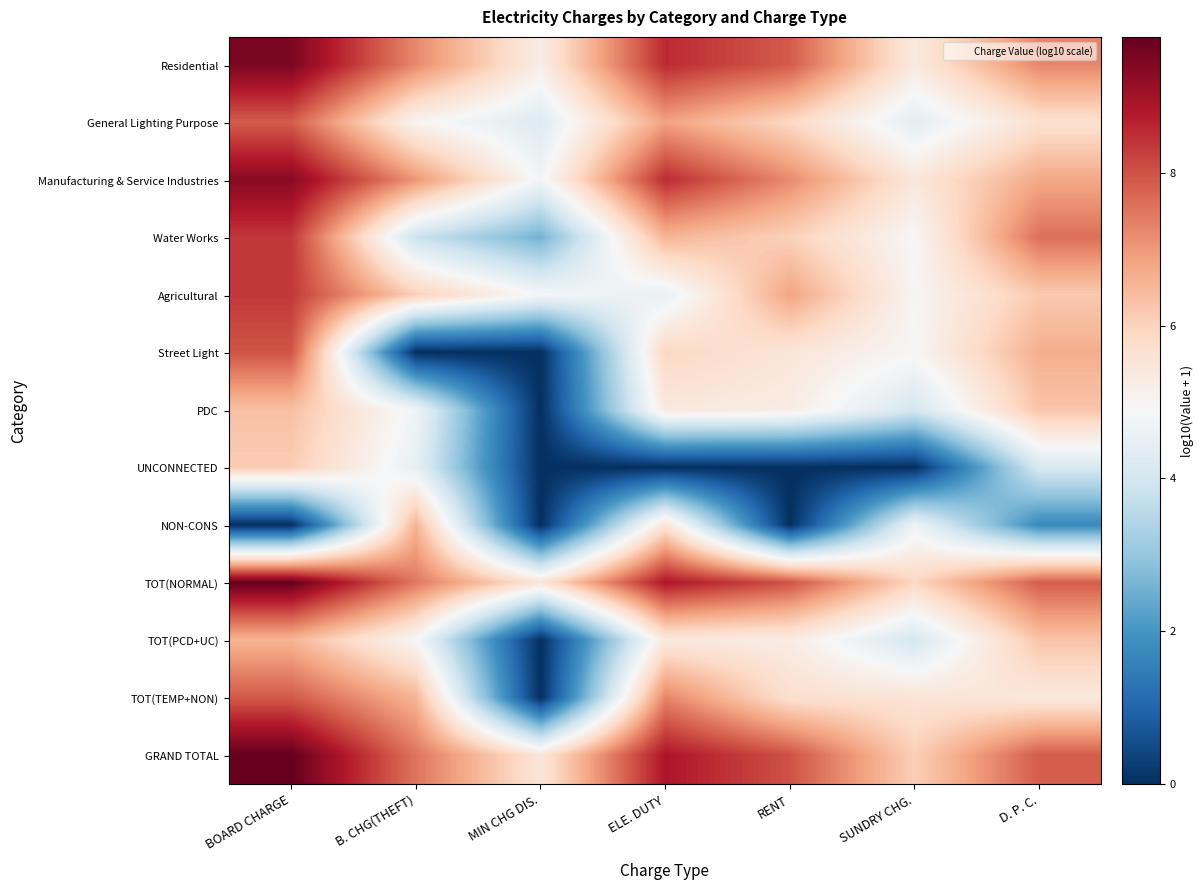

What is the total value across all series at ELE. DUTY?

82.2